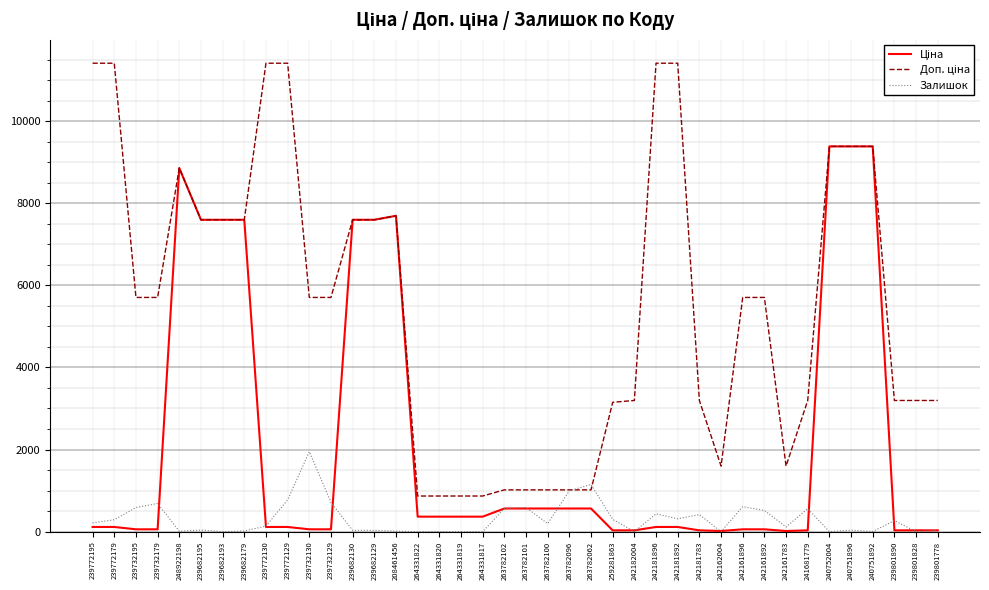

True or false: Залишок has a value of 1053.4 at 239732195.

False